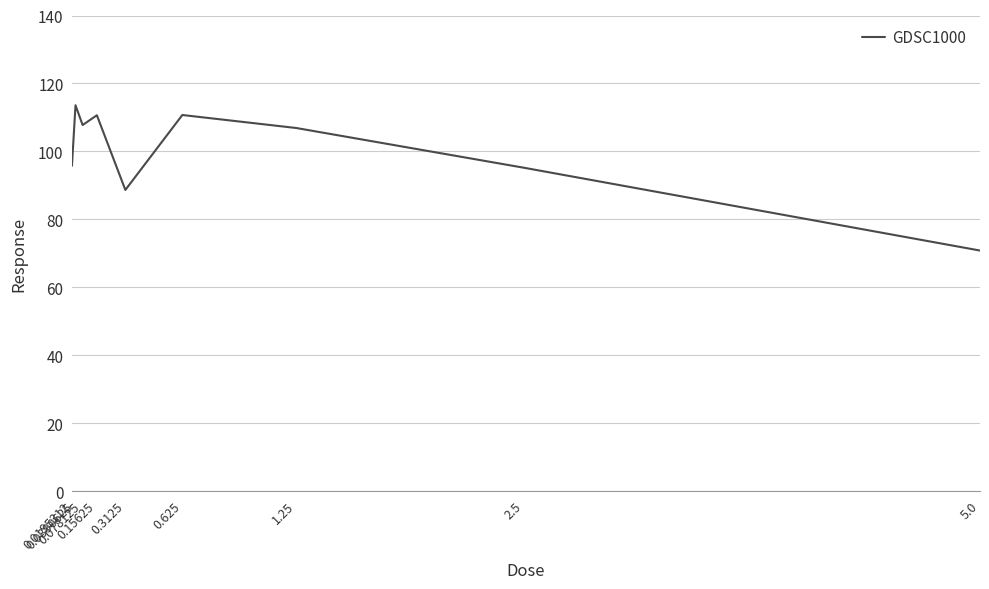

Between 0.625 and 1.25, which is larger?

0.625